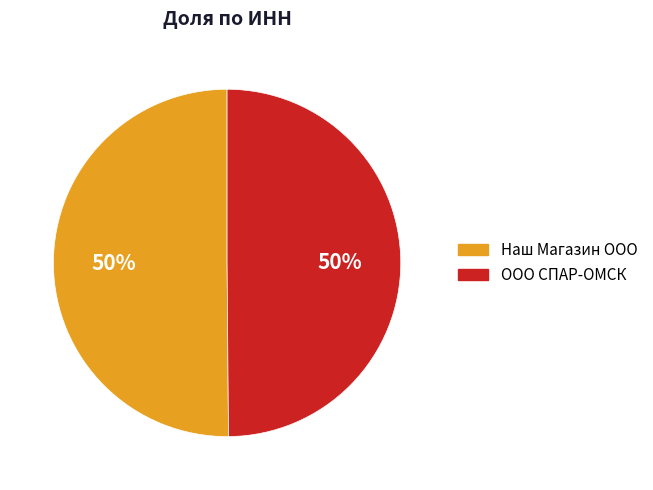

Combined, do ООО СПАР-ОМСК and Наш Магазин ООО account for over 50%?

Yes